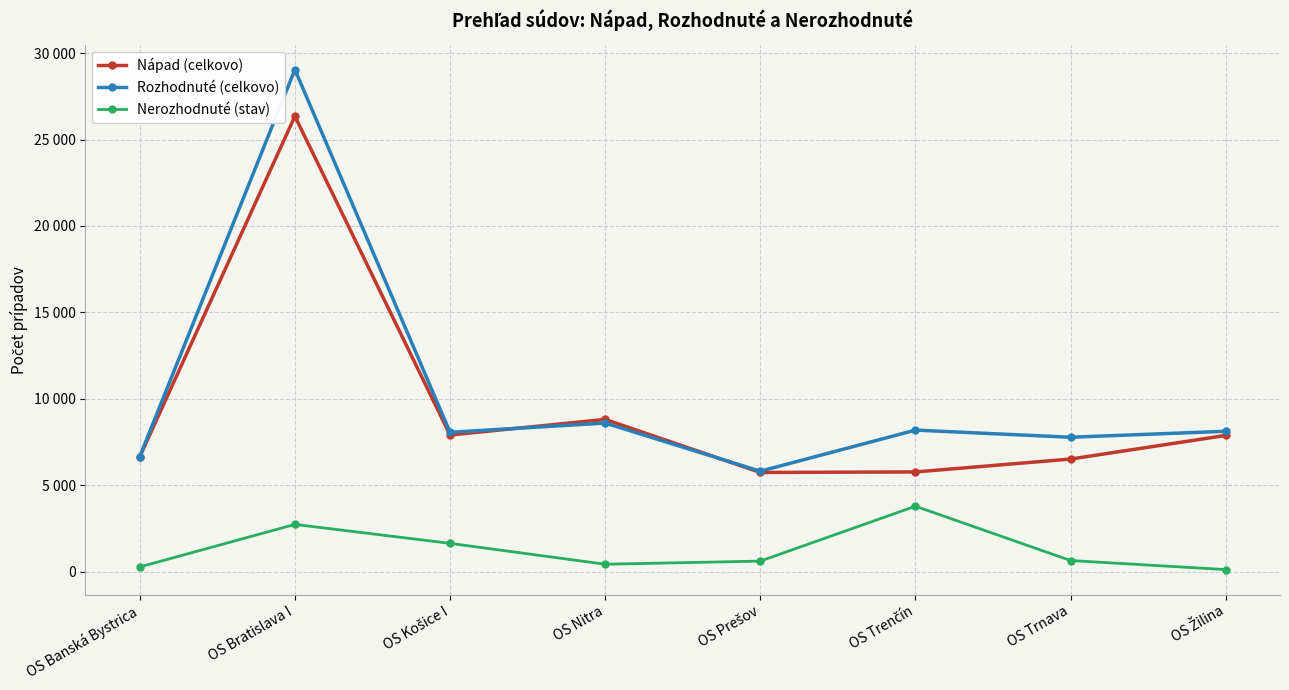

True or false: Nápad (celkovo) has a value of 8265 at OS Prešov.

False